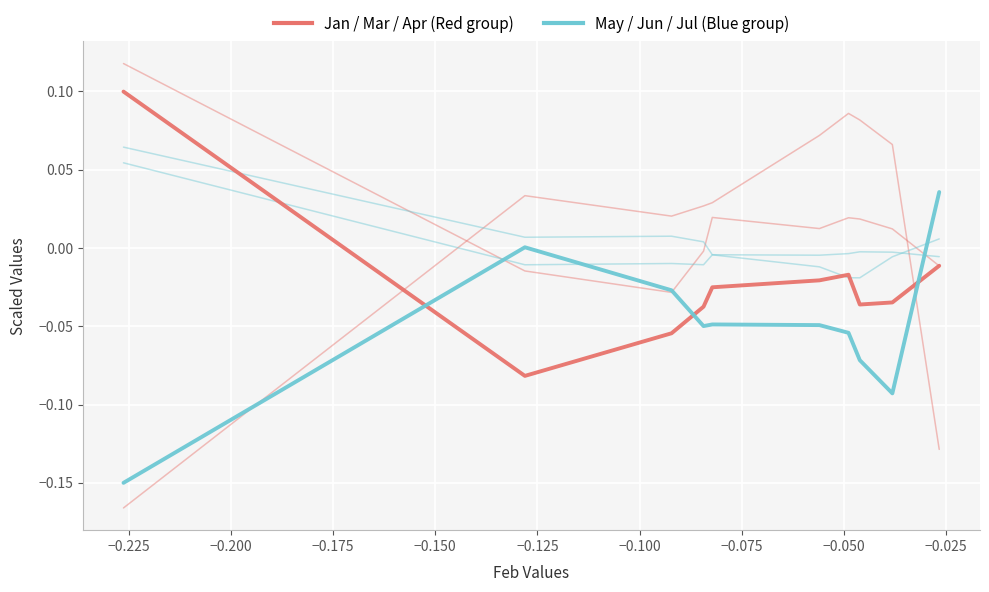

How many values in the Mar series exceed 0?

6